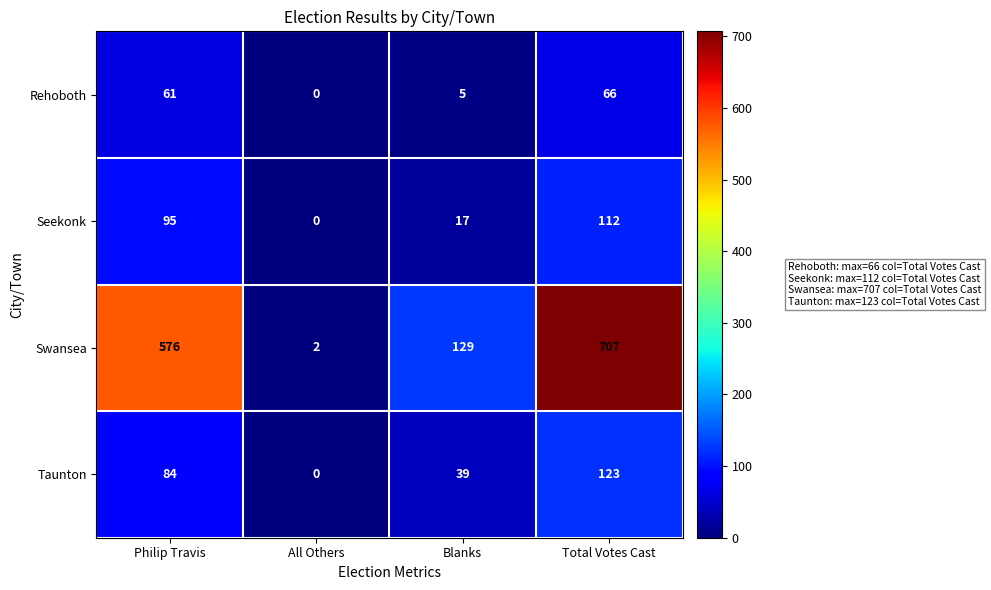

What is the greatest value displayed?

707